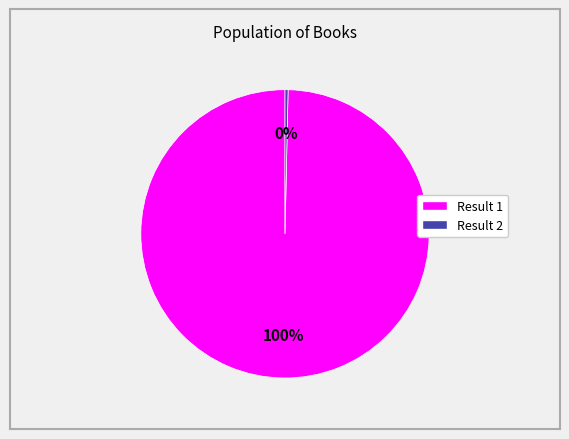

Is the sum of Result 1 and Result 2 greater than half?

Yes